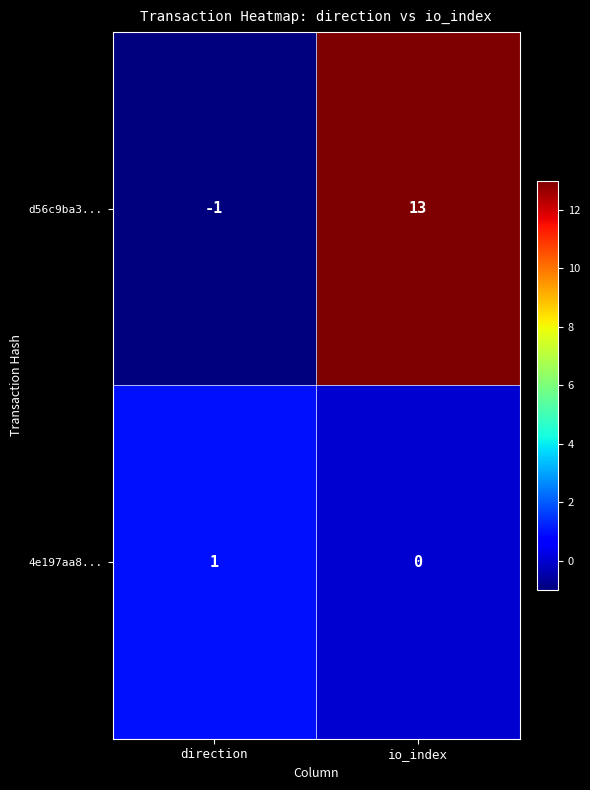

Reading left to right, transcribe all the data shown in this chart.

d56c9ba3...: direction=-1	io_index=13
4e197aa8...: direction=1	io_index=0